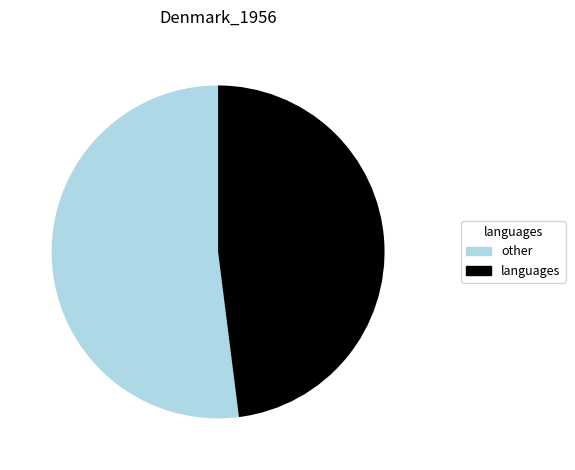

Combined, do languages and other account for over 50%?

Yes